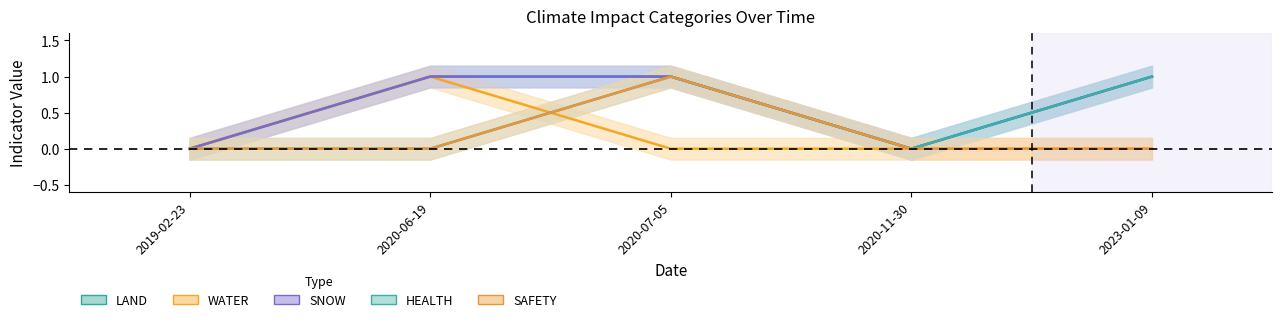

True or false: HEALTH and SNOW intersect in this chart.

False